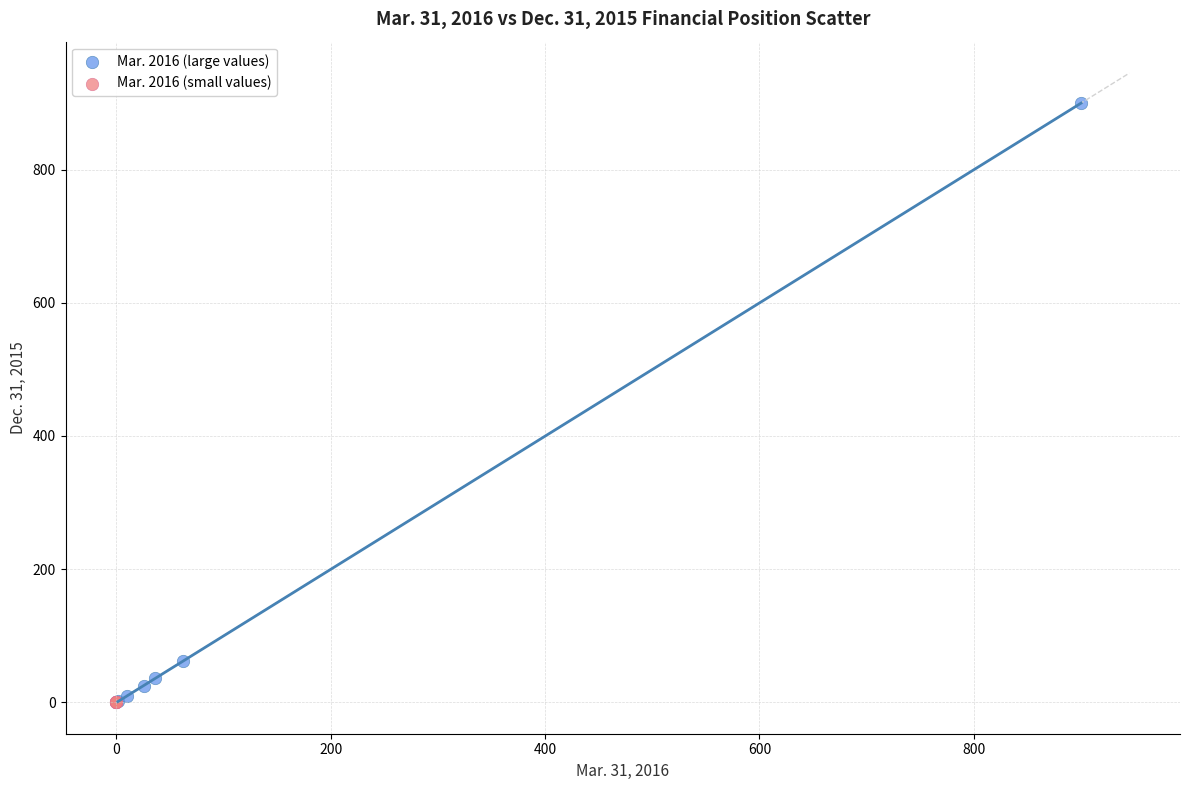

Which series reaches the maximum Y coordinate?

Mar. 2016 (large values)